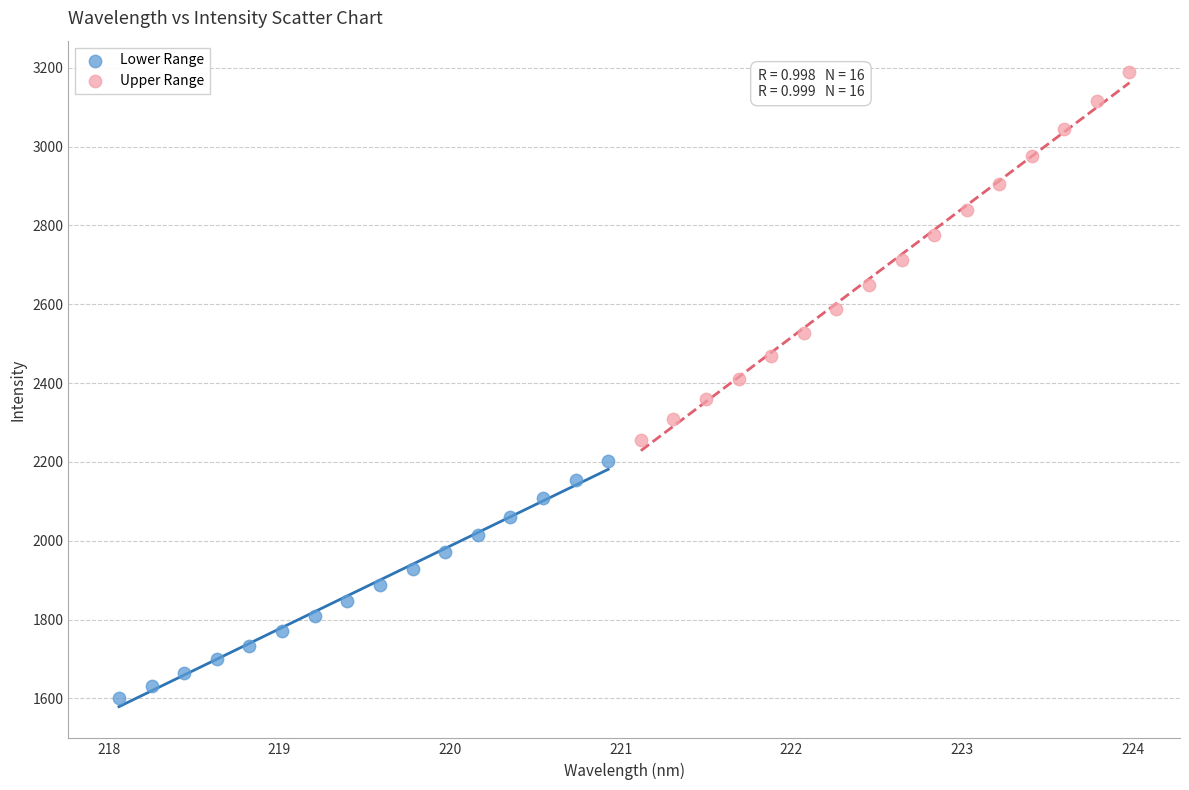

Which series reaches the minimum Y coordinate?

Lower Range